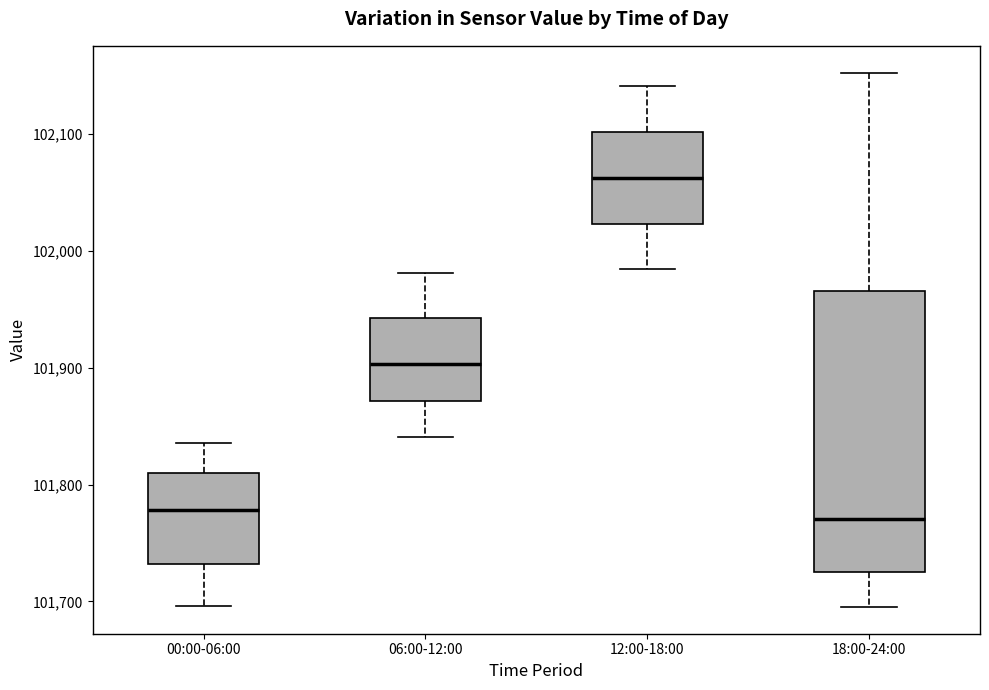

Reading left to right, transcribe this box plot: for each box, give where its median line is, the range the box spans, and where its two whiskers end, as read against the y-axis. The values are not printed on the chart, so give them approximately, as read against the axis.

00:00-06:00: median 101780, box 101730 to 101810, whiskers 101700 to 101840
06:00-12:00: median 101900, box 101870 to 101940, whiskers 101840 to 101980
12:00-18:00: median 102060, box 102020 to 102100, whiskers 101980 to 102140
18:00-24:00: median 101770, box 101730 to 101970, whiskers 101700 to 102150